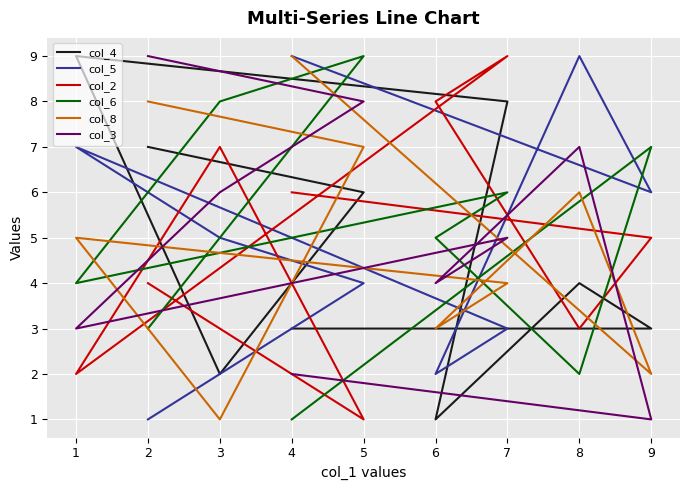

At which category is the sum across all series the highest?

7